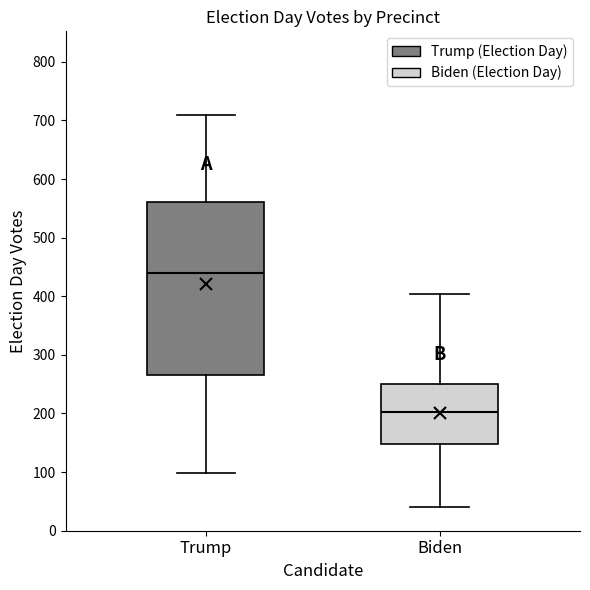

Reading left to right, read every box against the y-axis: the position of its median line, the range the box covers, and the ends of its whiskers. The values are not printed on the chart, so give them approximately, as read against the axis.

Trump: median 440, box 270 to 560, whiskers 100 to 710
Biden: median 200, box 150 to 250, whiskers 40 to 400